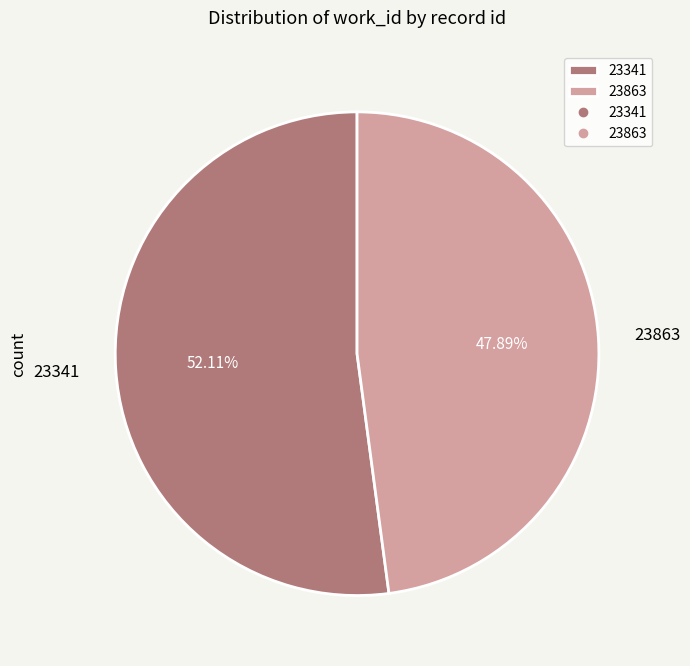

Which has a higher value, 23863 or 23341?

23341